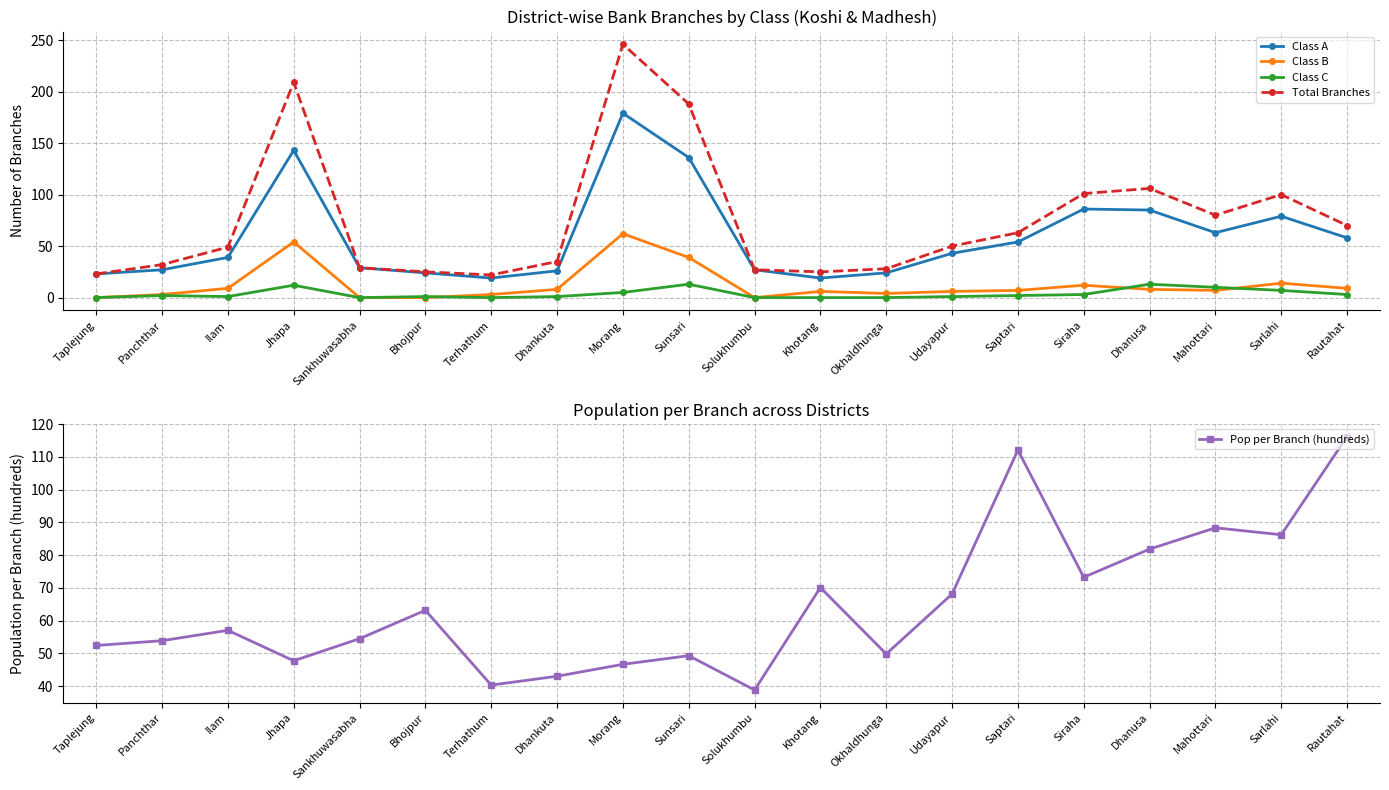

At Panchthar, list the series in order from smallest to largest.

Class C, Class B, Class A, Total Branches, Pop per Branch (hundreds)